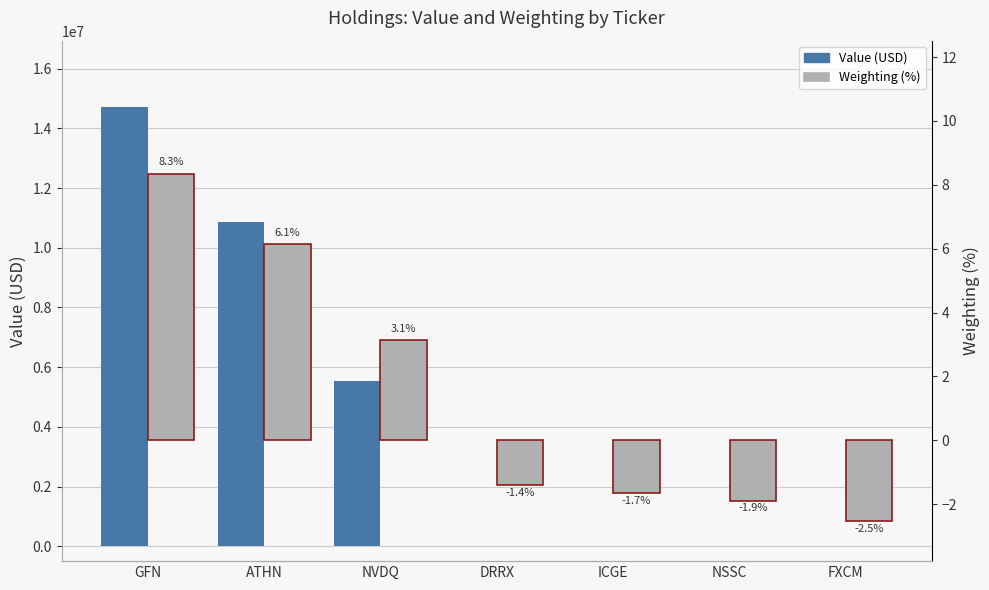

Is it true that Weighting equals -1.9 at NSSC?

True